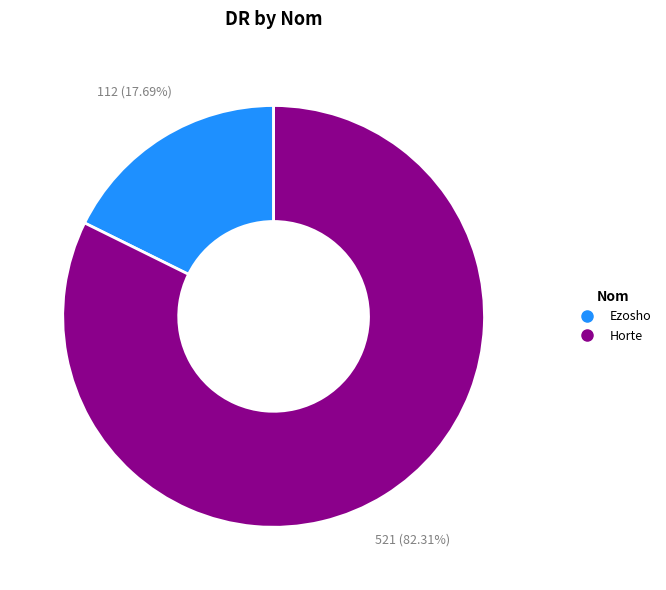

Which has a higher value, Horte or Ezosho?

Horte